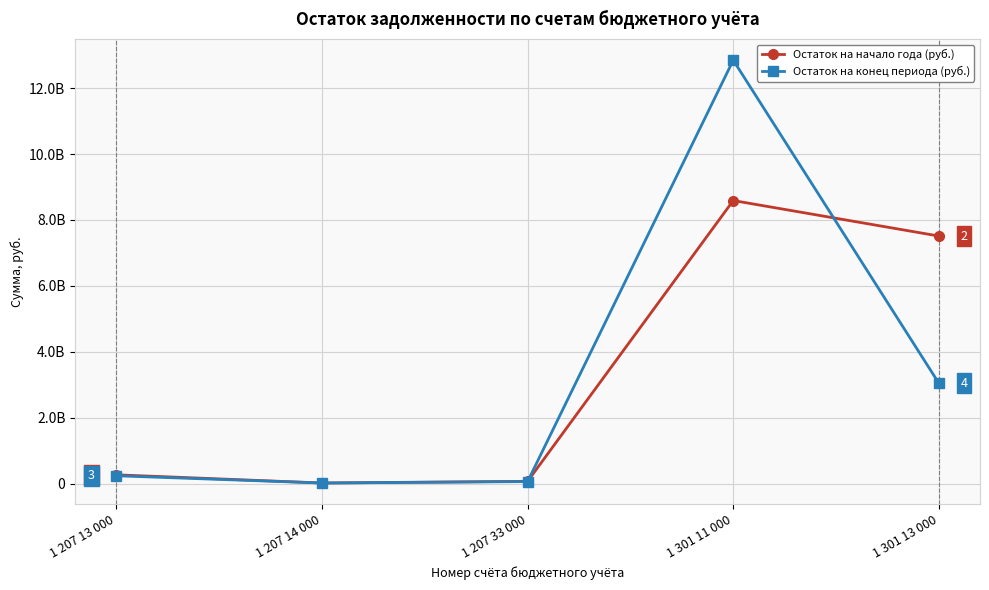

Reading right to left, transcribe all the data shown in this chart.

Остаток на начало года (руб.): 7511921894.4	8588911019.2	69490907.8	18091614.3	266839829.8
Остаток на конец периода (руб.): 3045249832.5	12847331219.2	61490907.8	18091614.3	237728902.2